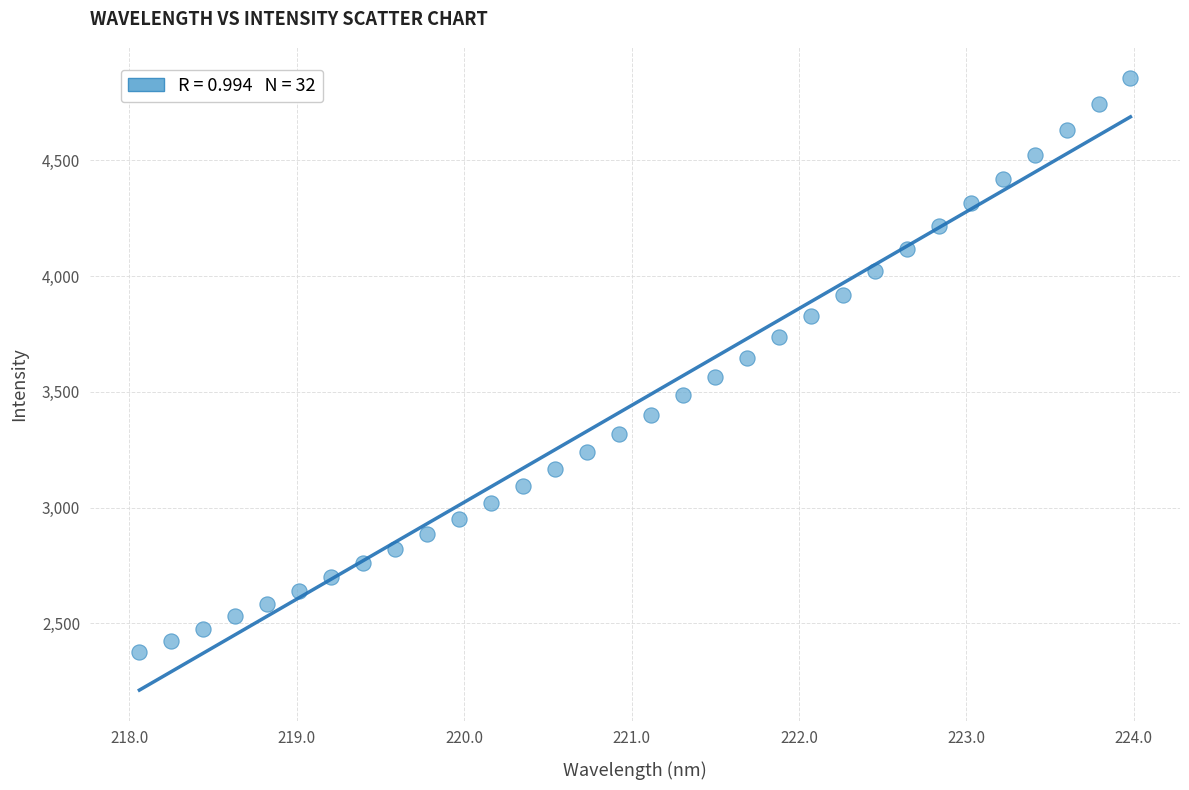

What is the range of X values (max minus min)?

5.9